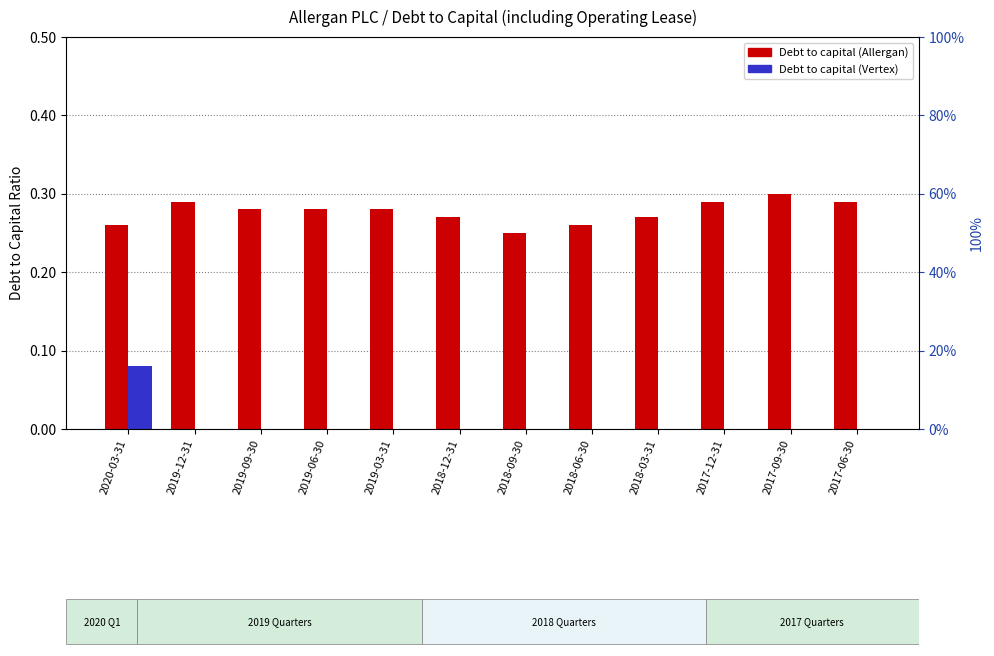

What is the greatest value displayed?

0.3